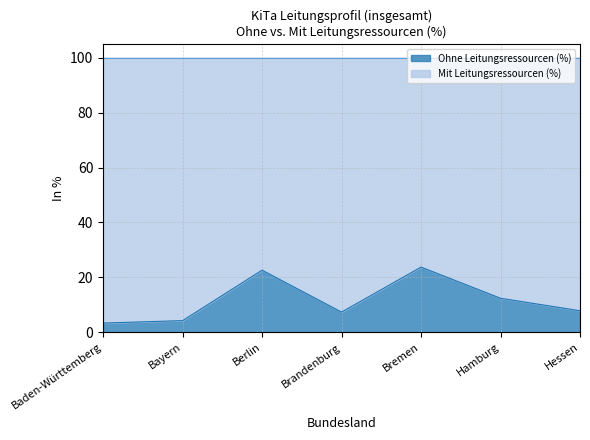

Reading left to right, what are all the values shown in this chart?

Baden-Württemberg=3.4	Bayern=4.3	Berlin=22.6	Brandenburg=7.4	Bremen=23.8	Hamburg=12.4	Hessen=7.9